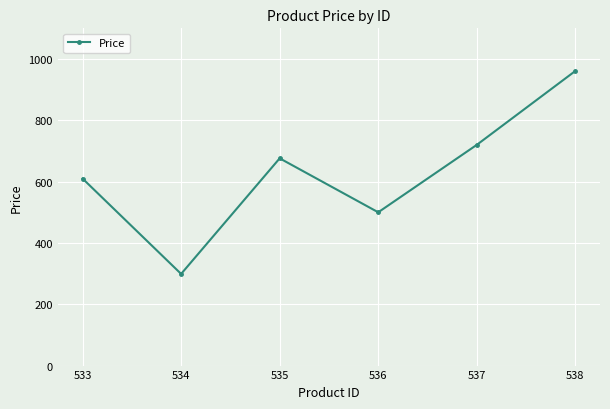

What is the value of the 2nd point from the left?

299